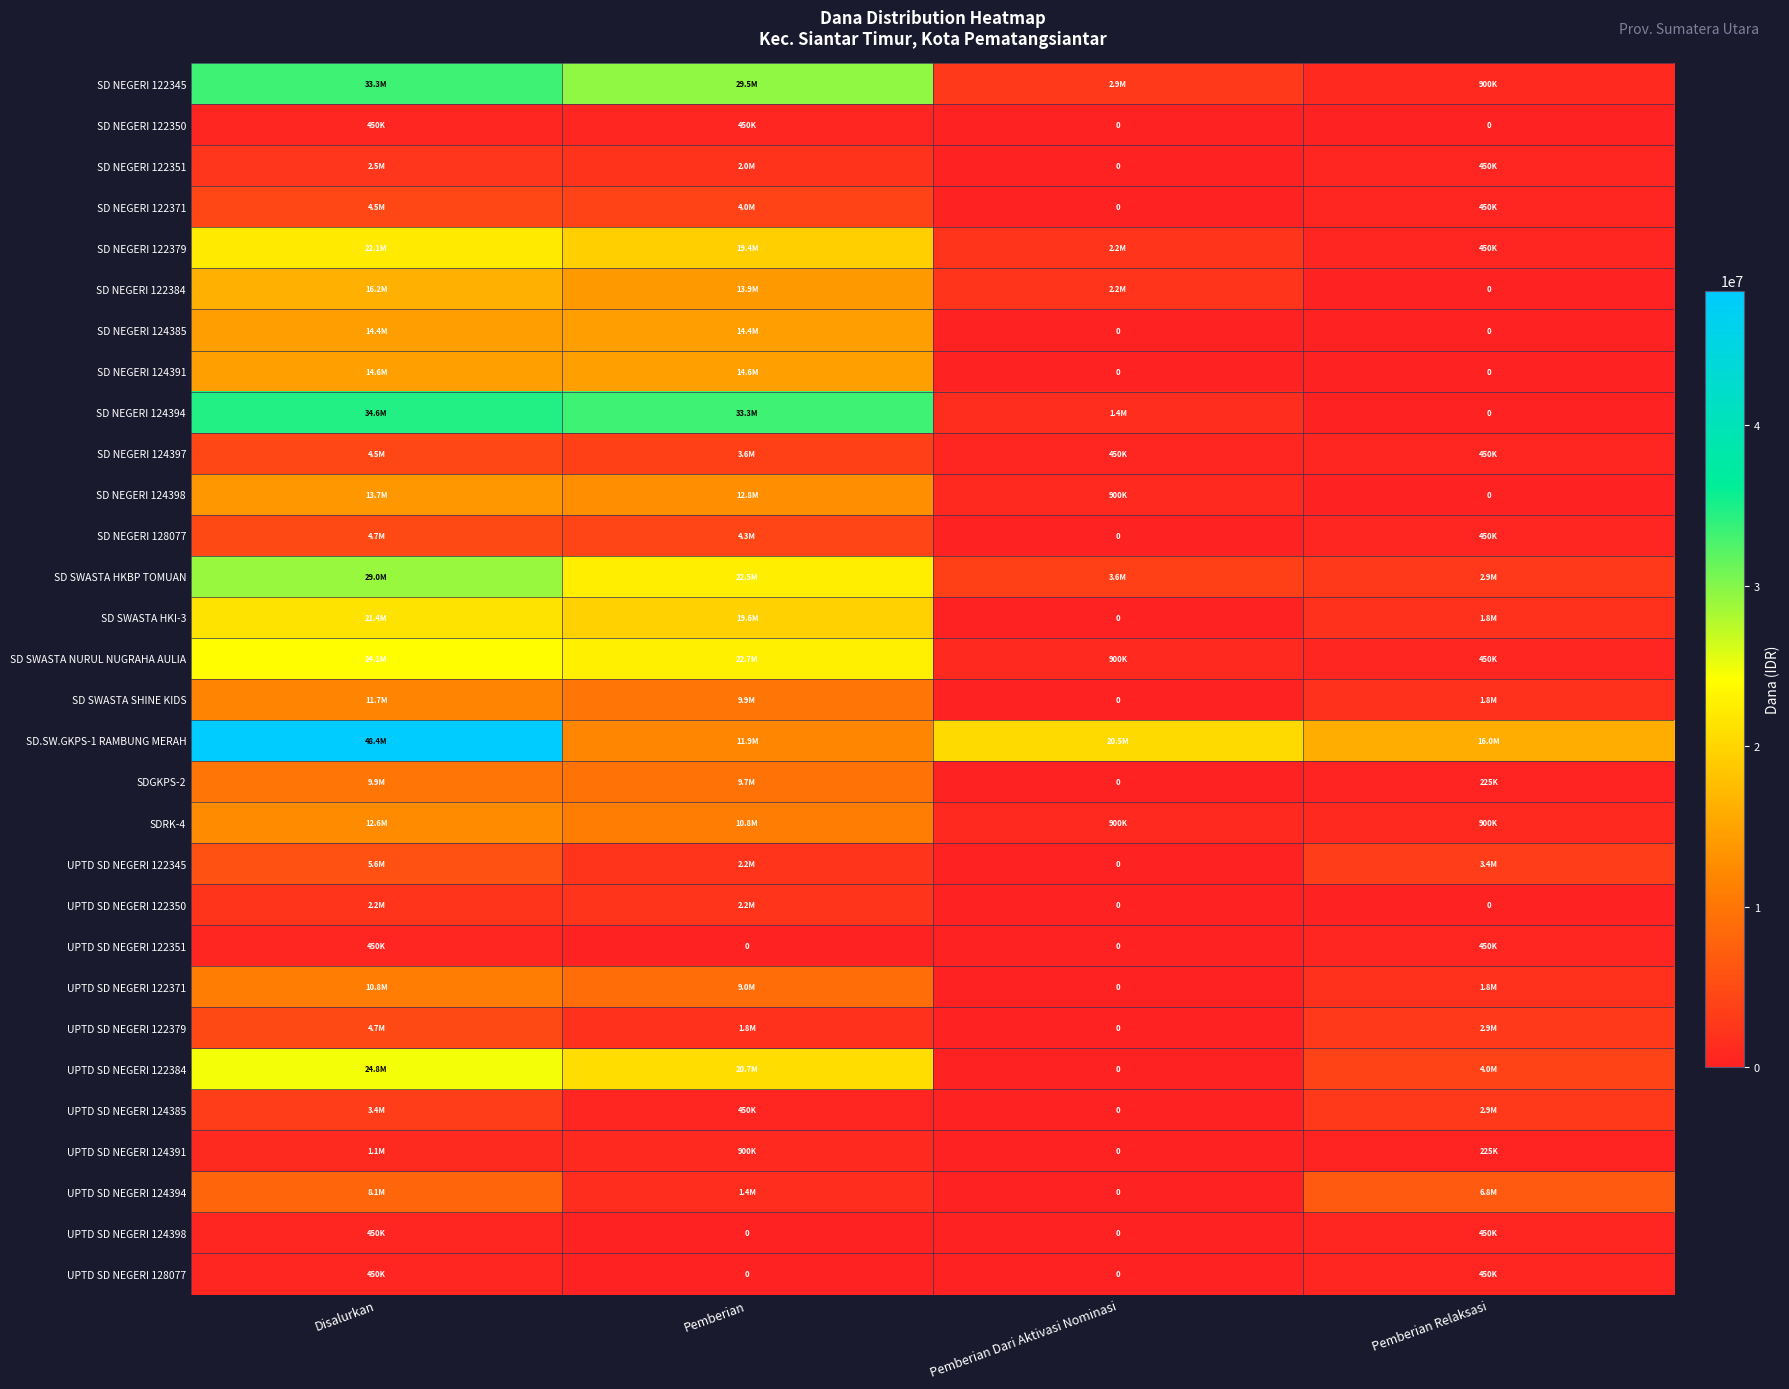

How many categories are shown in the chart?

4